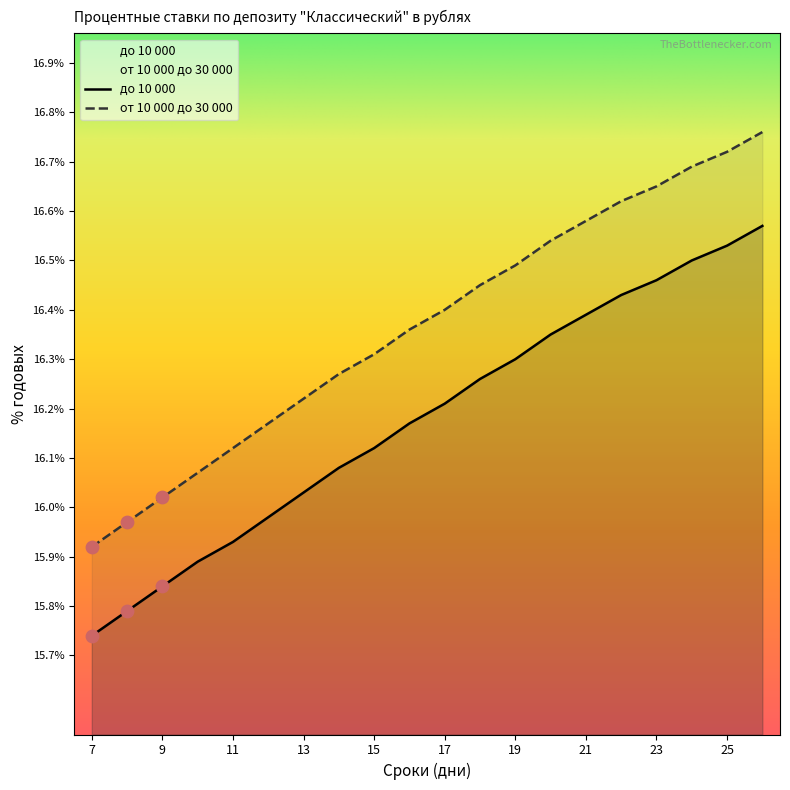

At how many categories does at least one series exceed 16?

18